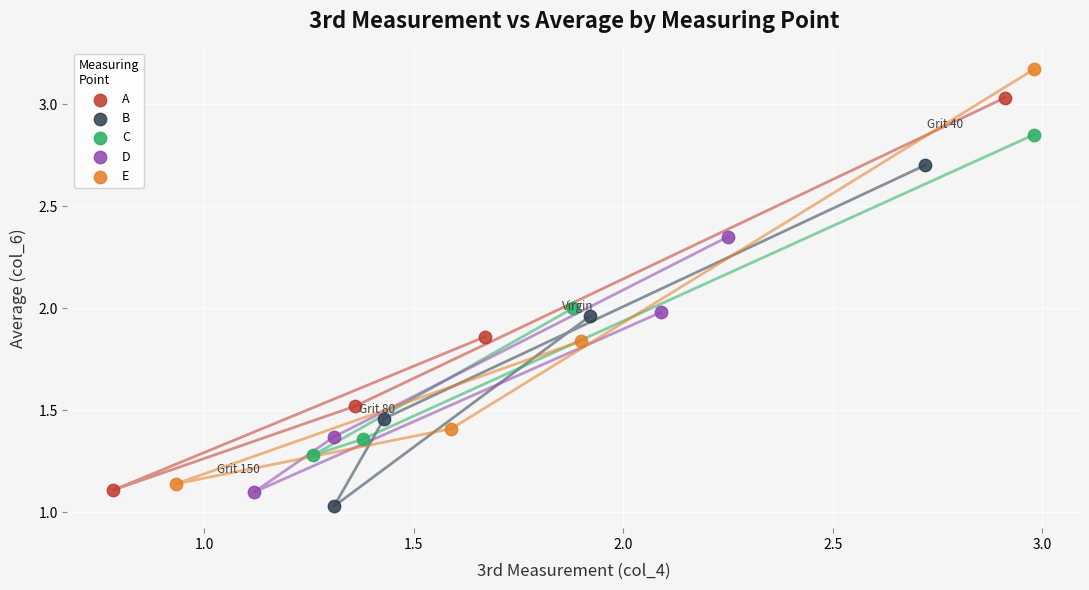

Which series reaches the maximum Y coordinate?

E